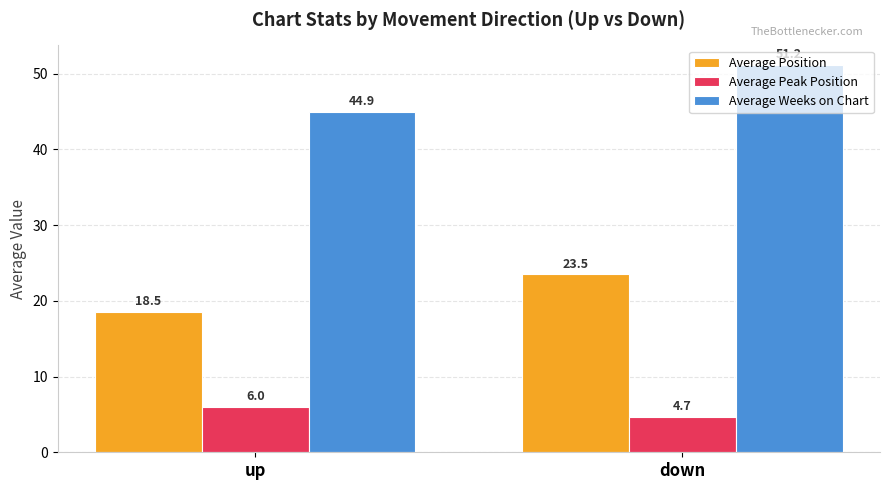

Which series has the largest range (max minus min)?

Average Weeks on Chart